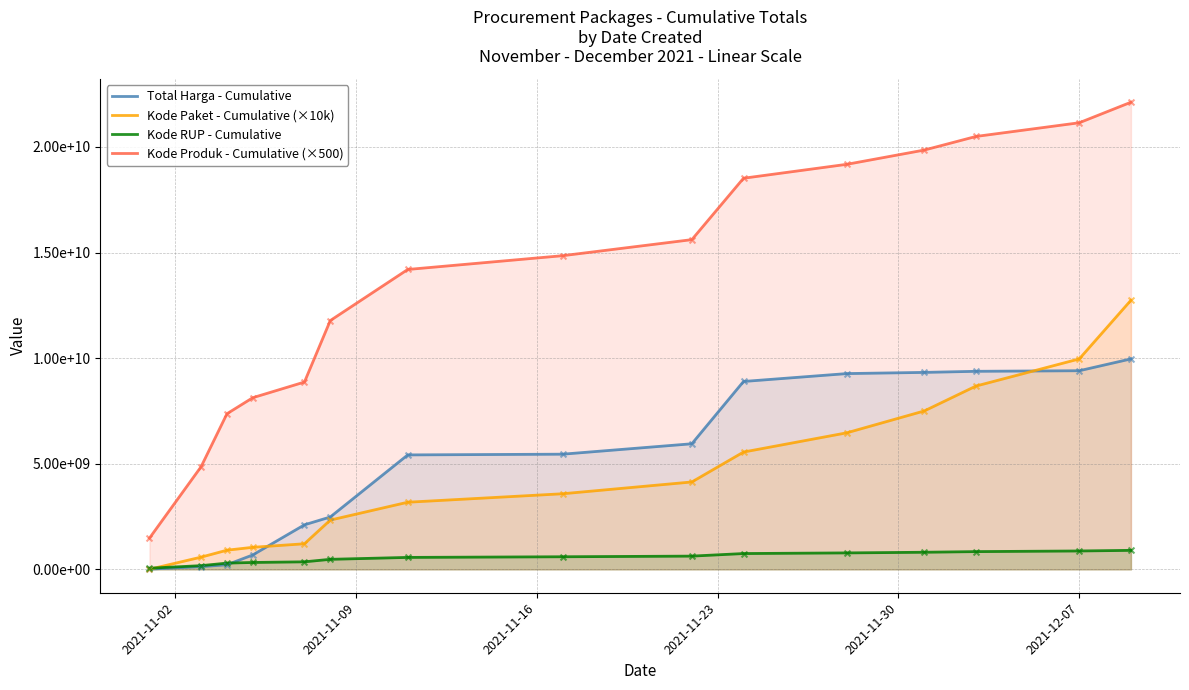

Is the value of Kode Produk - Cumulative (×500) at 13 greater than the value of Kode Paket - Cumulative (×10k) at 11?

Yes